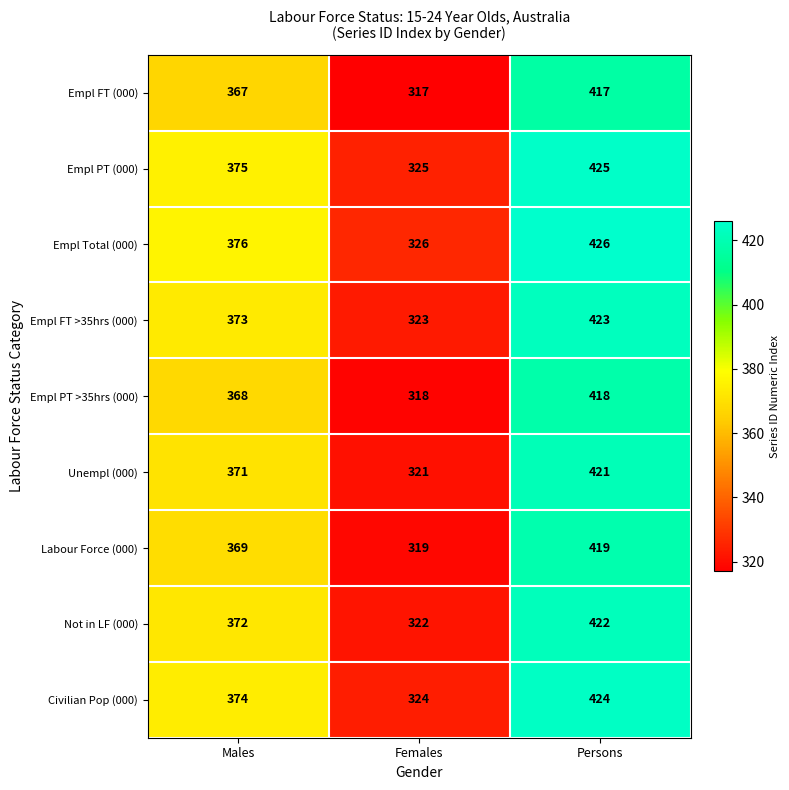

Reading right to left, extract all data points from this chart.

Empl FT (000): Persons=417	Females=317	Males=367
Empl PT (000): Persons=425	Females=325	Males=375
Empl Total (000): Persons=426	Females=326	Males=376
Empl FT >35hrs (000): Persons=423	Females=323	Males=373
Empl PT >35hrs (000): Persons=418	Females=318	Males=368
Unempl (000): Persons=421	Females=321	Males=371
Labour Force (000): Persons=419	Females=319	Males=369
Not in LF (000): Persons=422	Females=322	Males=372
Civilian Pop (000): Persons=424	Females=324	Males=374